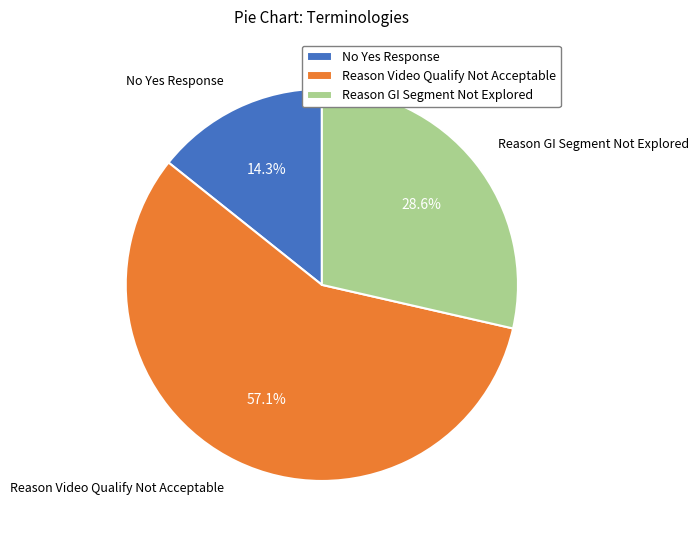

True or false: Reason GI Segment Not Explored accounts for 29% of the total.

True